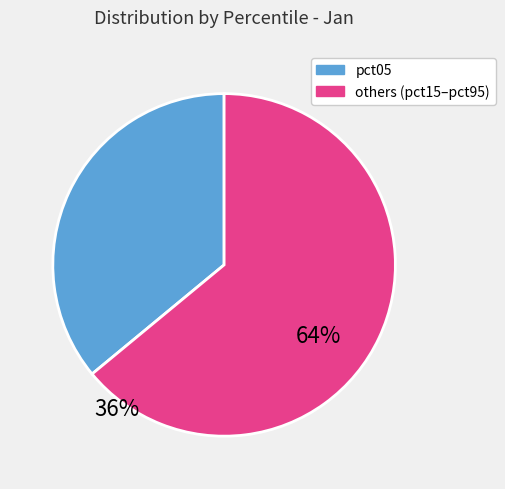

Is there a majority slice in this chart?

Yes